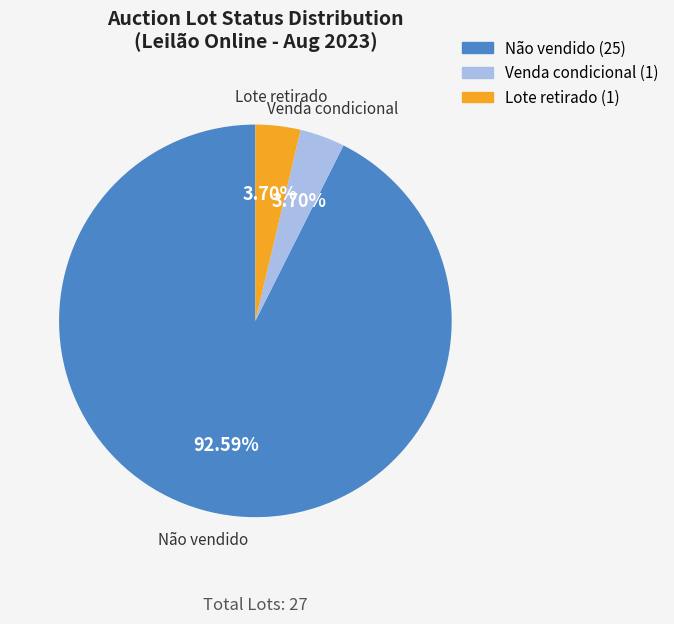

What is the largest slice in the pie chart?

Não vendido